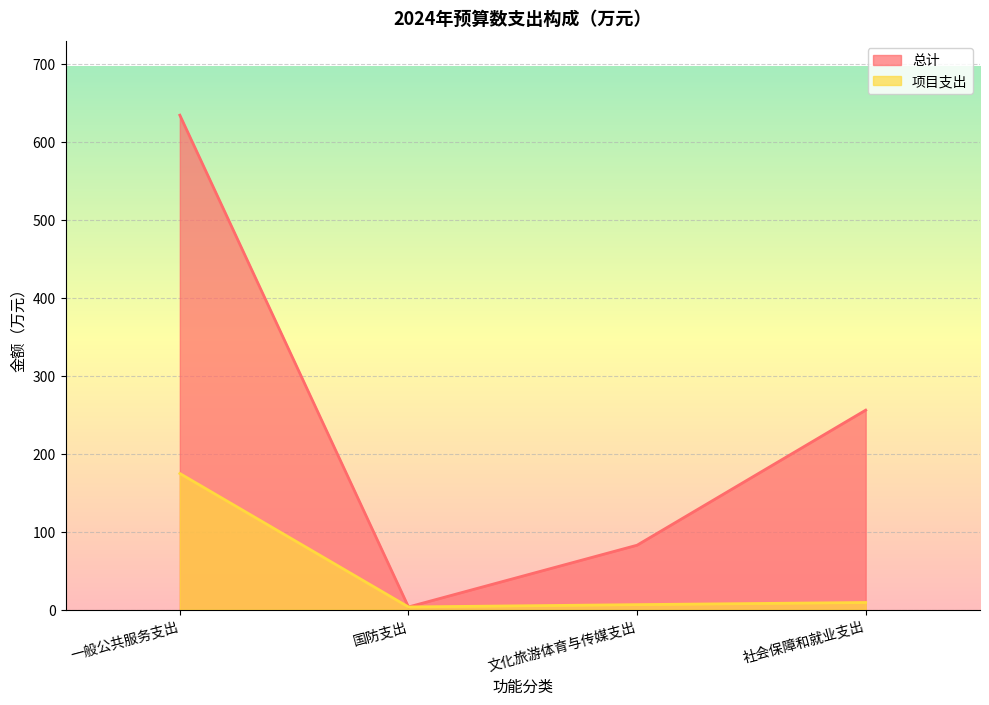

What are all the series names shown in the legend?

总计, 项目支出